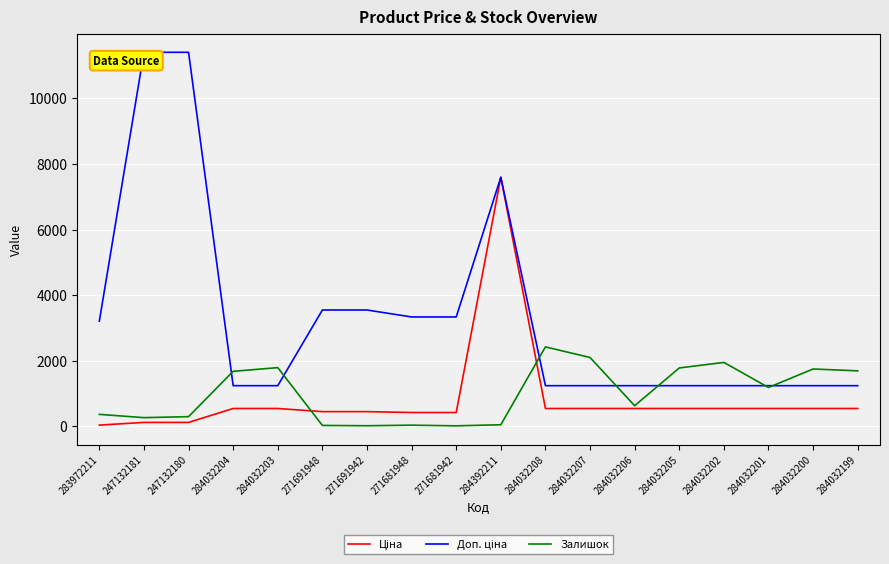

What is the greatest value displayed?

11410.0